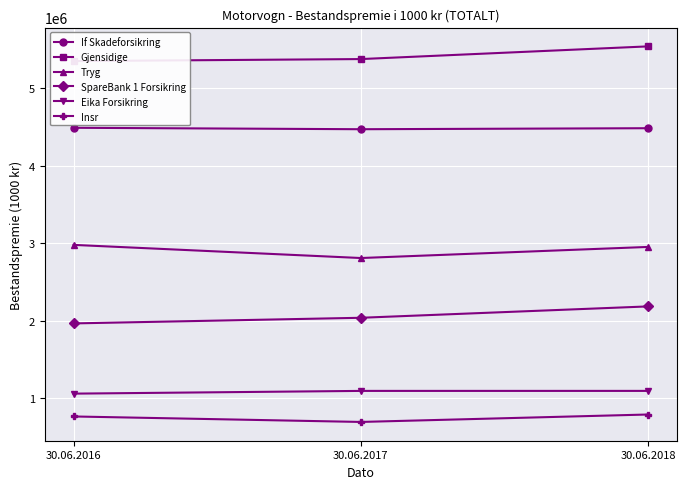

Read the Insr value at 30.06.2018.

791552